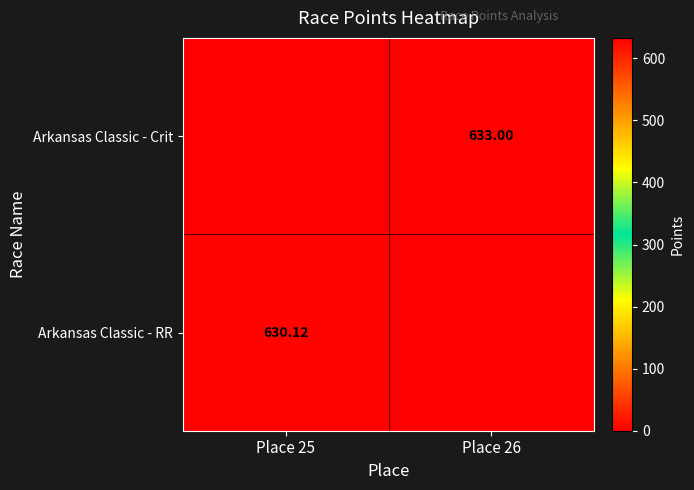

What is the difference between the Arkansas Classic - Crit values at Place 26 and Place 25?

633.0